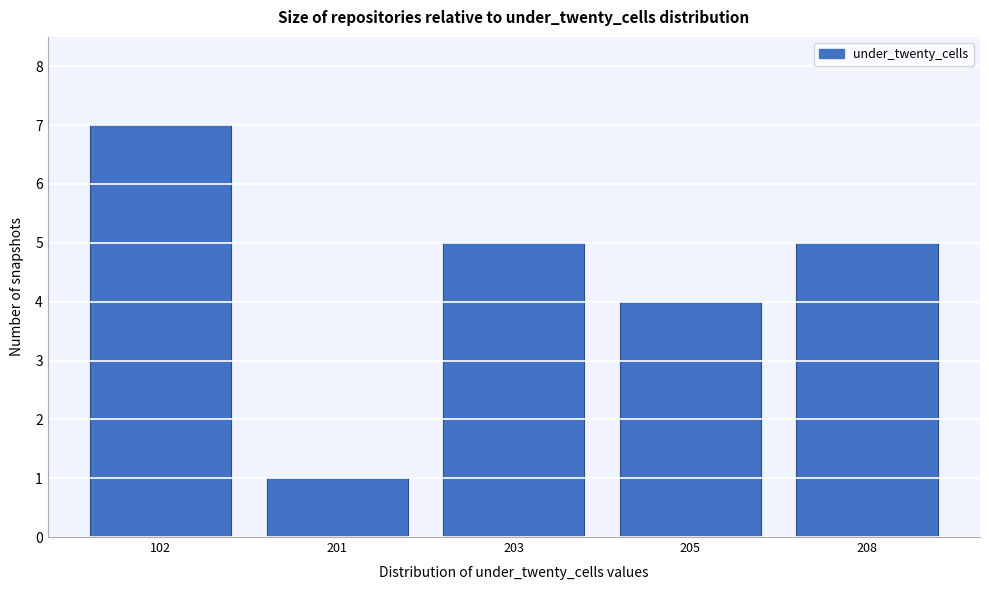

Reading left to right, list all the values displayed in this chart.

102=7	201=1	203=5	205=4	208=5